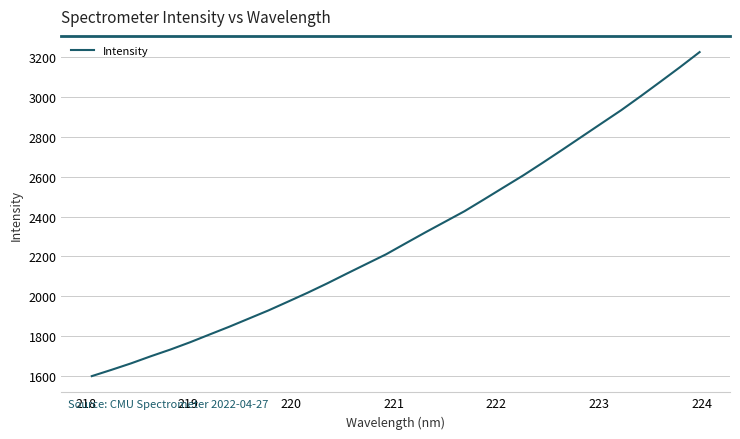

What is the greatest value displayed?

3225.1